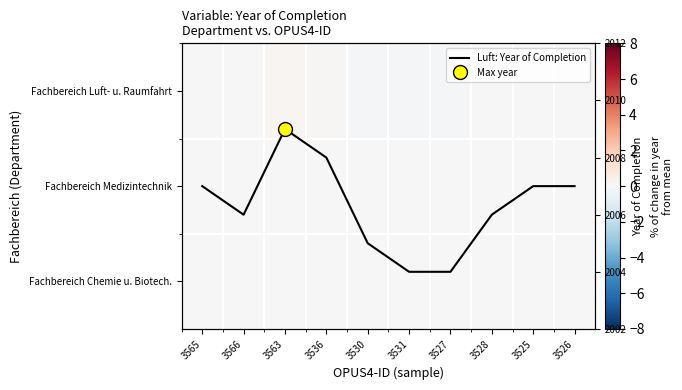

What is the sum of all Luft: Year of Completion values?

20063